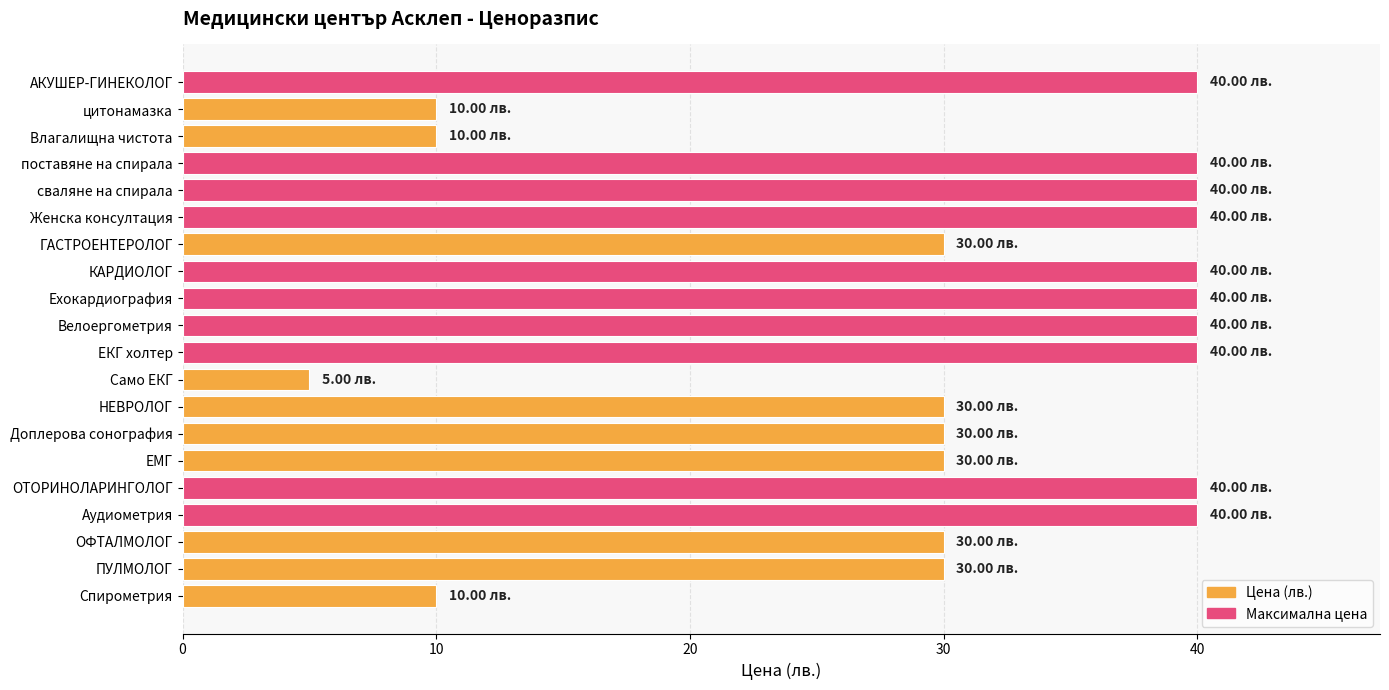

What is the change in value from ГАСТРОЕНТЕРОЛОГ to Влагалищна чистота?

-20